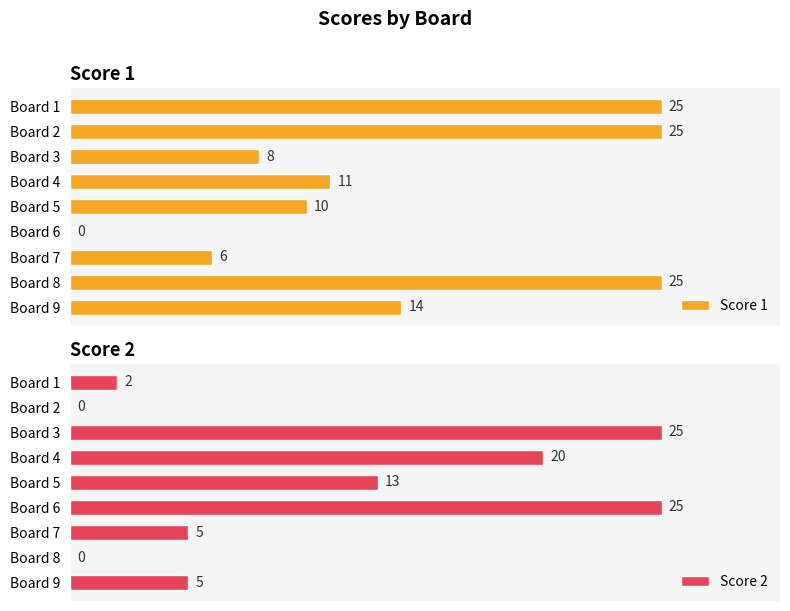

Are the bars grouped side by side (vs. stacked)?

Yes